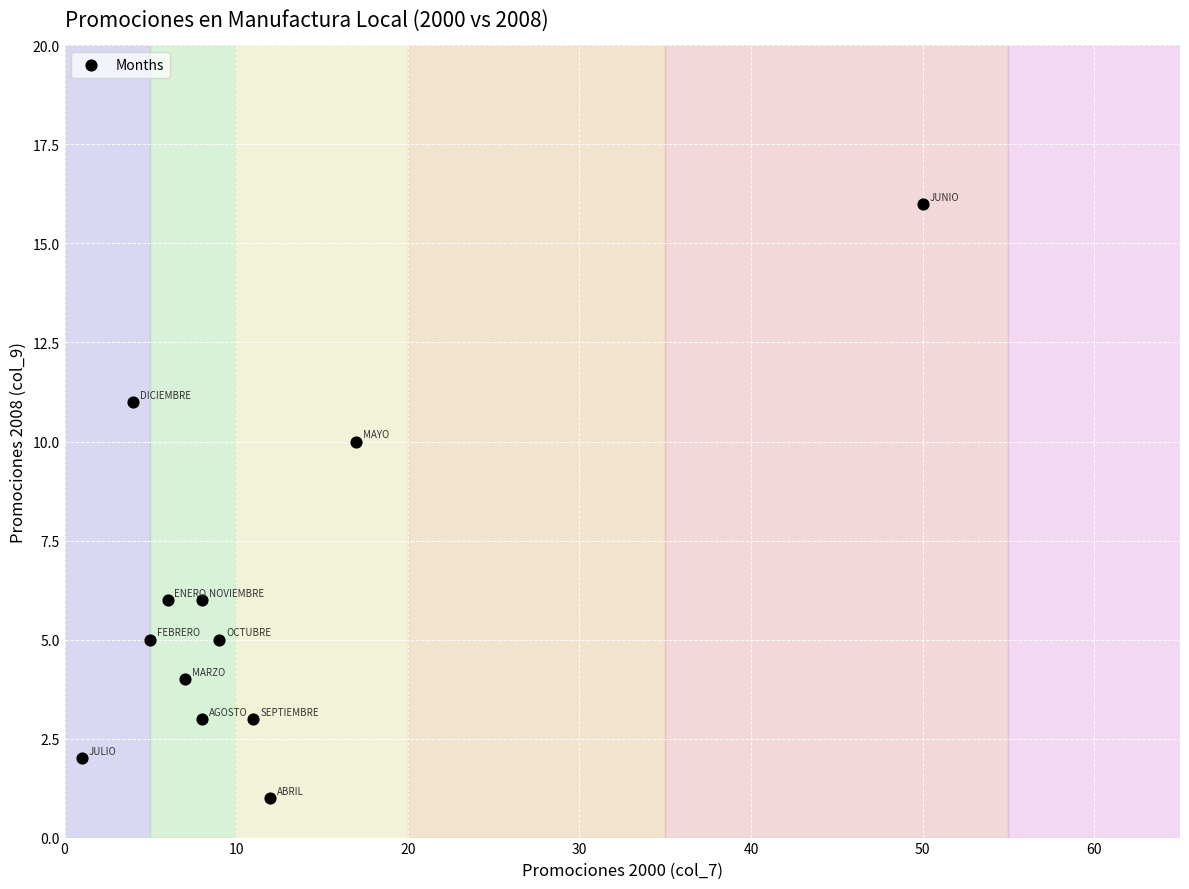

What is the average Y value?

6